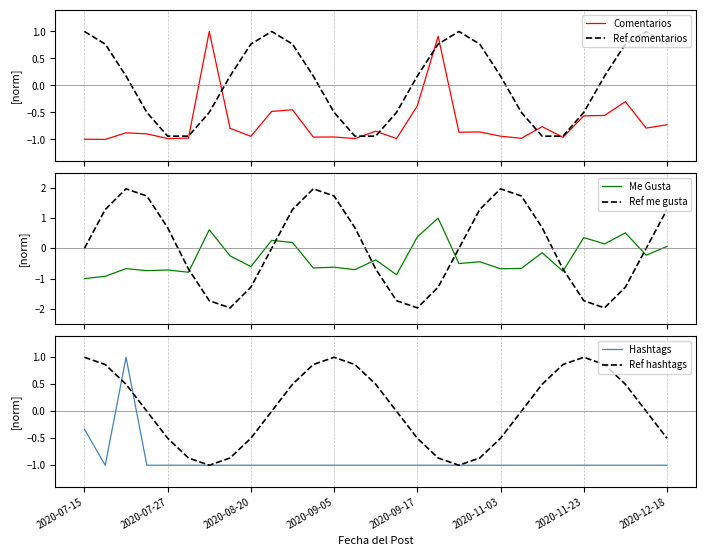

Which series ends up on top after the final intersection of Me Gusta and Ref comentarios?

Ref comentarios